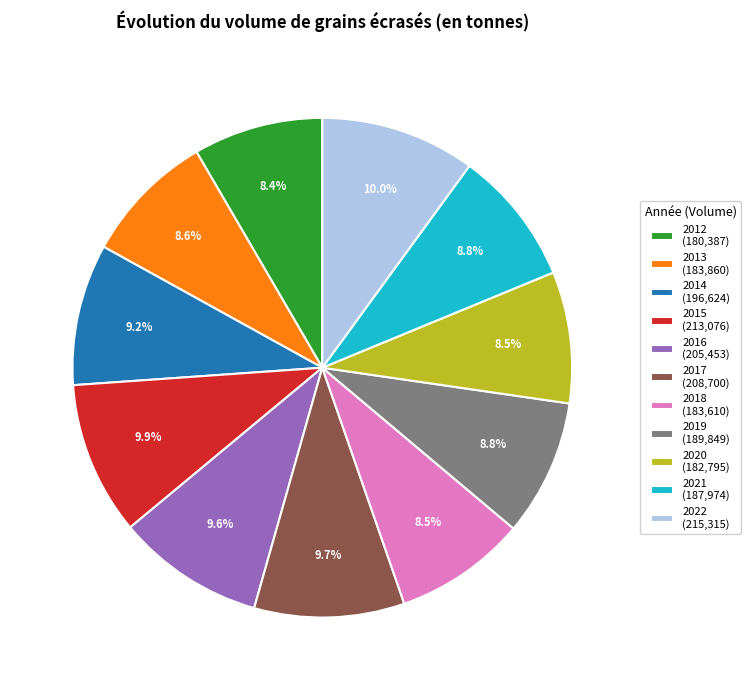

What is the total percentage of 2012 (180,387) and 2014 (196,624)?

17.6%